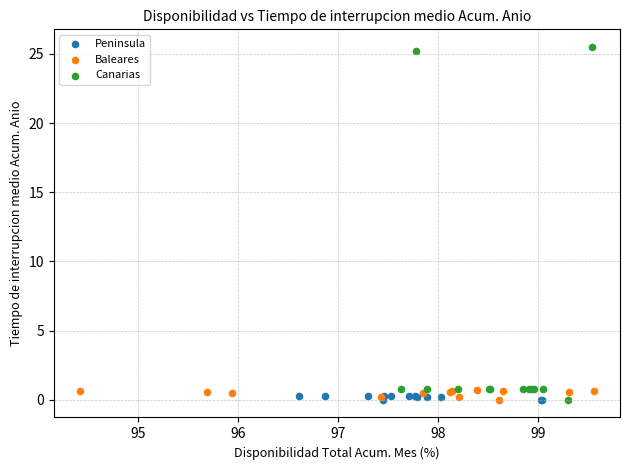

Which series has the largest Y range (max minus min)?

Canarias